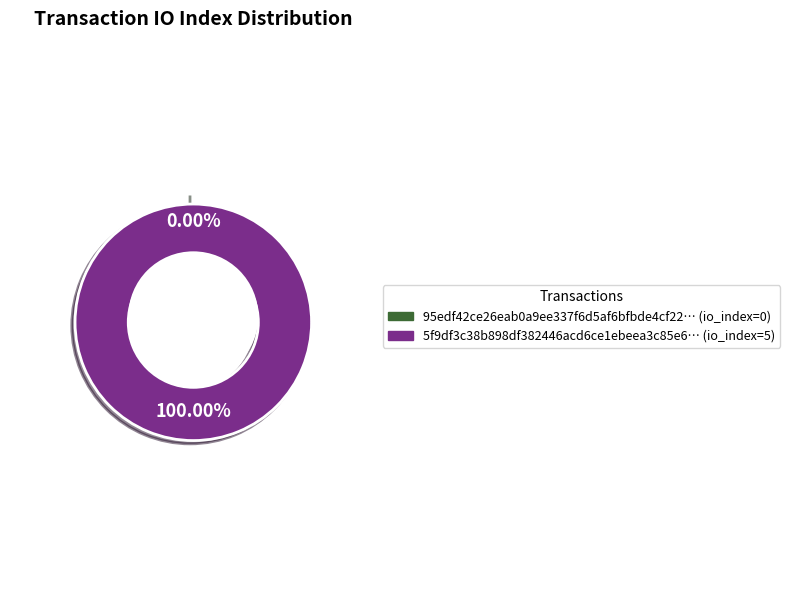

Which has a higher value, tx_hash_1 or tx_hash_0?

tx_hash_1